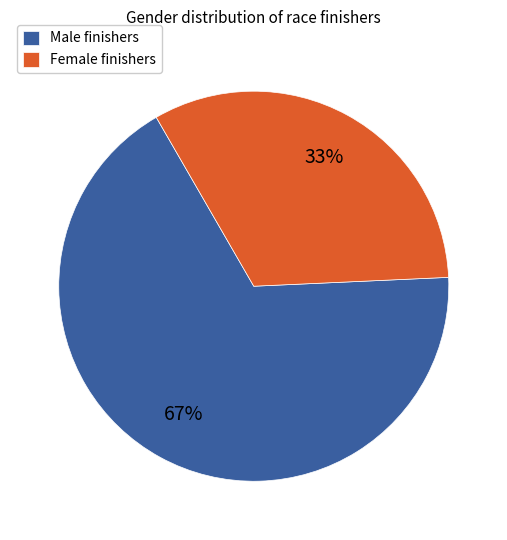

Between Female finishers and Male finishers, which is larger?

Male finishers